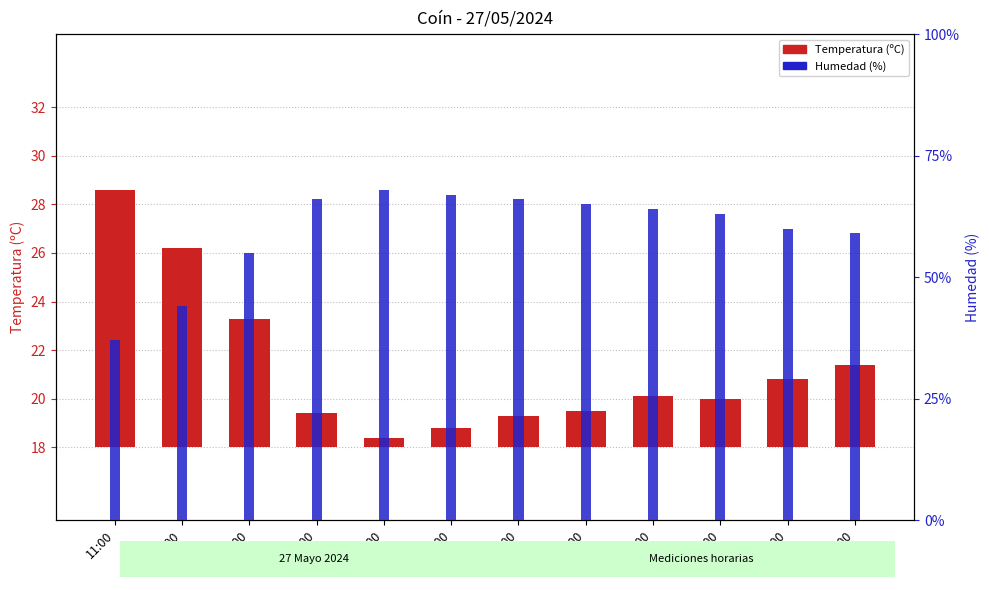

The Temperatura (ºC) series shows 0.8 at 06:00. True or false?

True